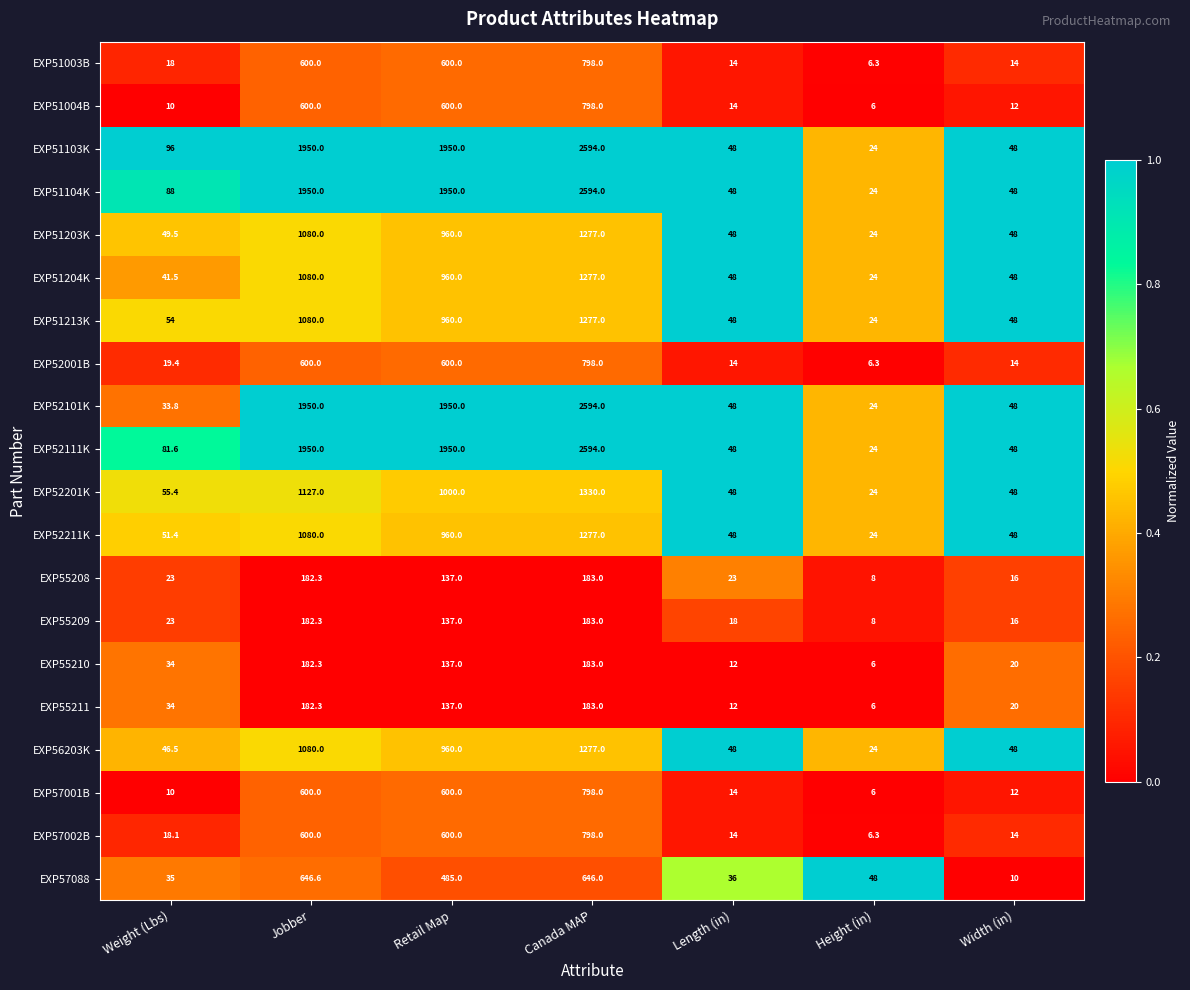

Read the EXP57002B value at Width (in).

14.0